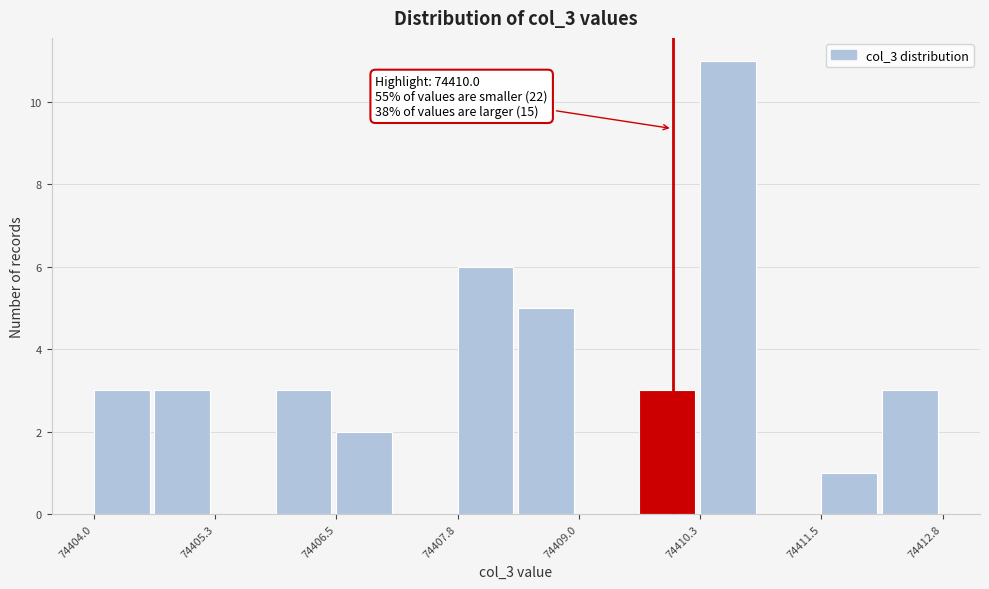

Read against the x-axis, roughly where is the centre of the tallest bar?

74410.6